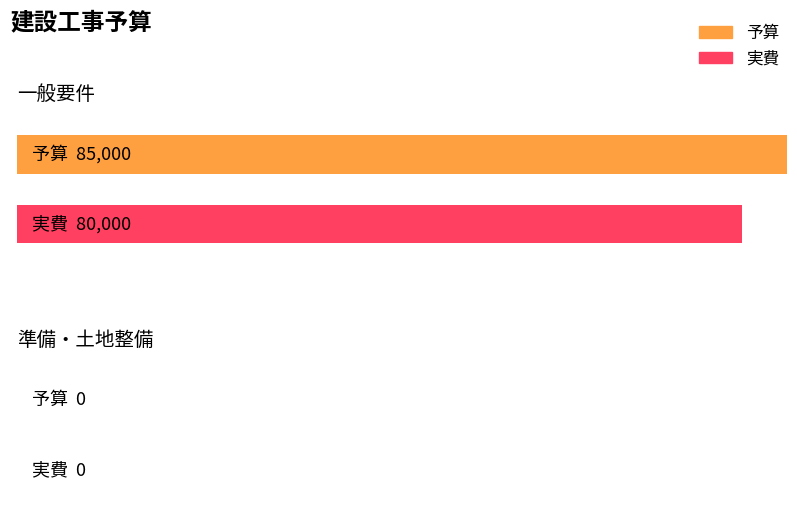

What are all the series names shown in the legend?

予算, 実費